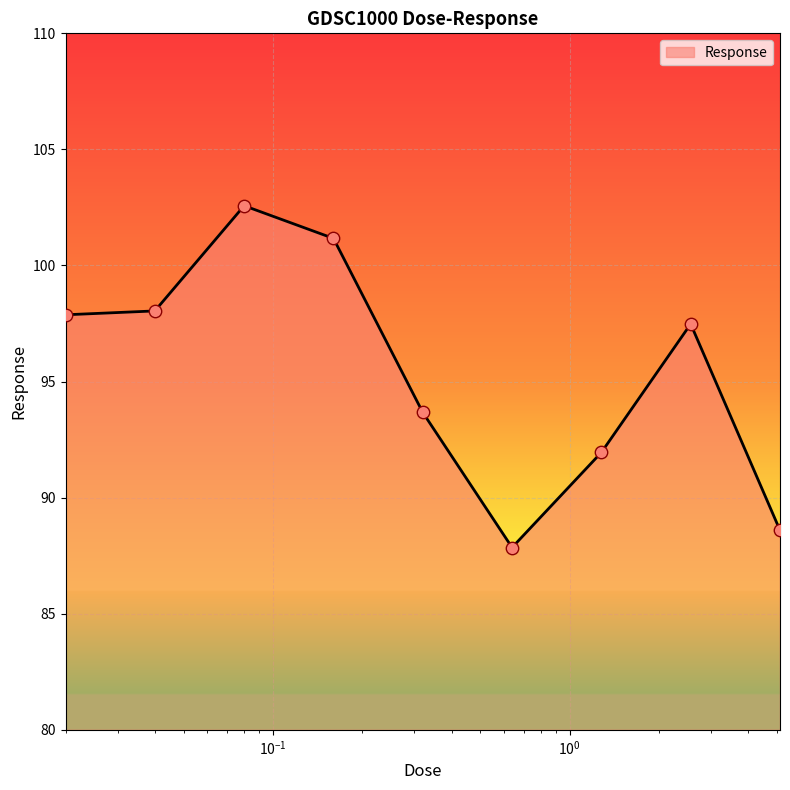

What is the smallest value displayed?

87.9